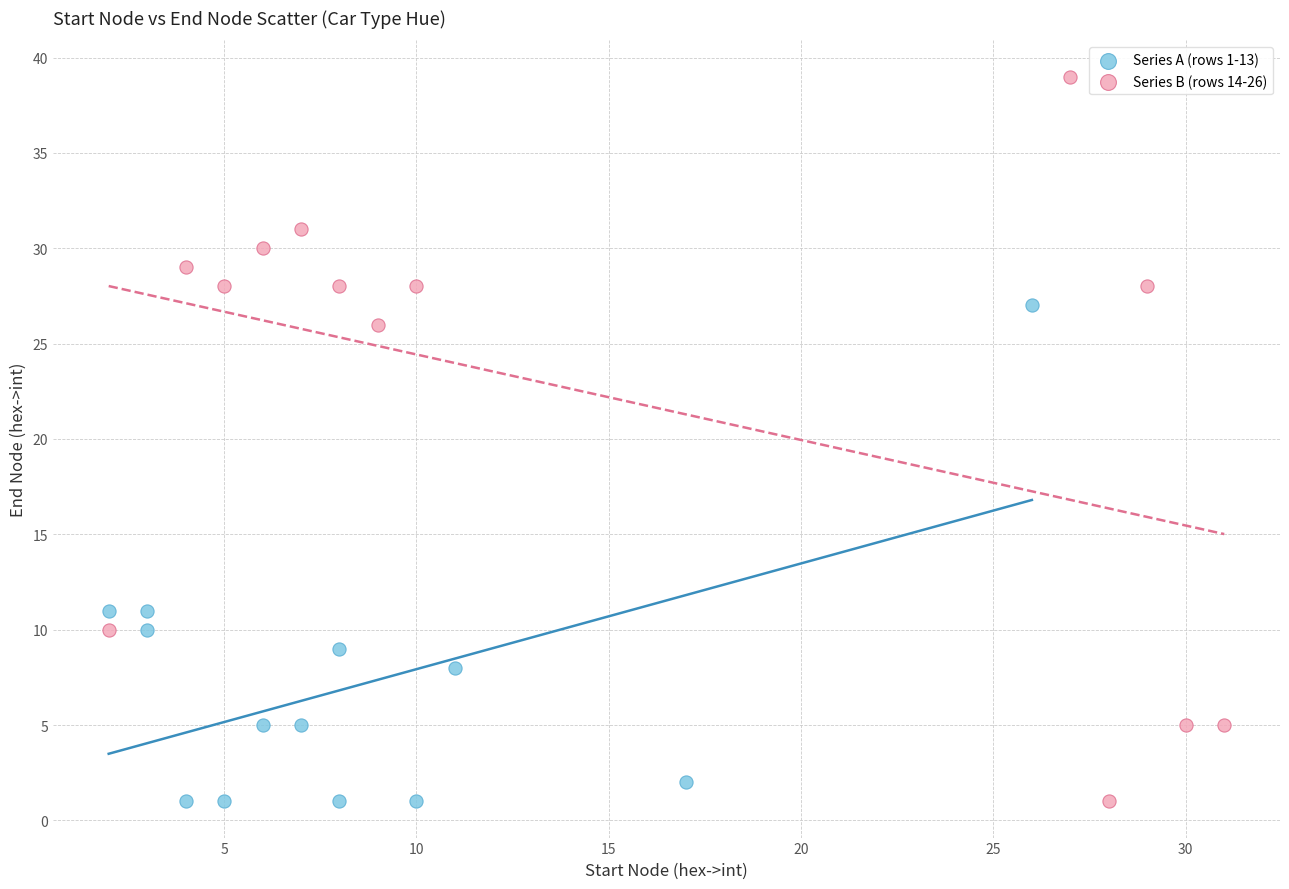

Which series has the largest Y range (max minus min)?

Series B (rows 14-26)